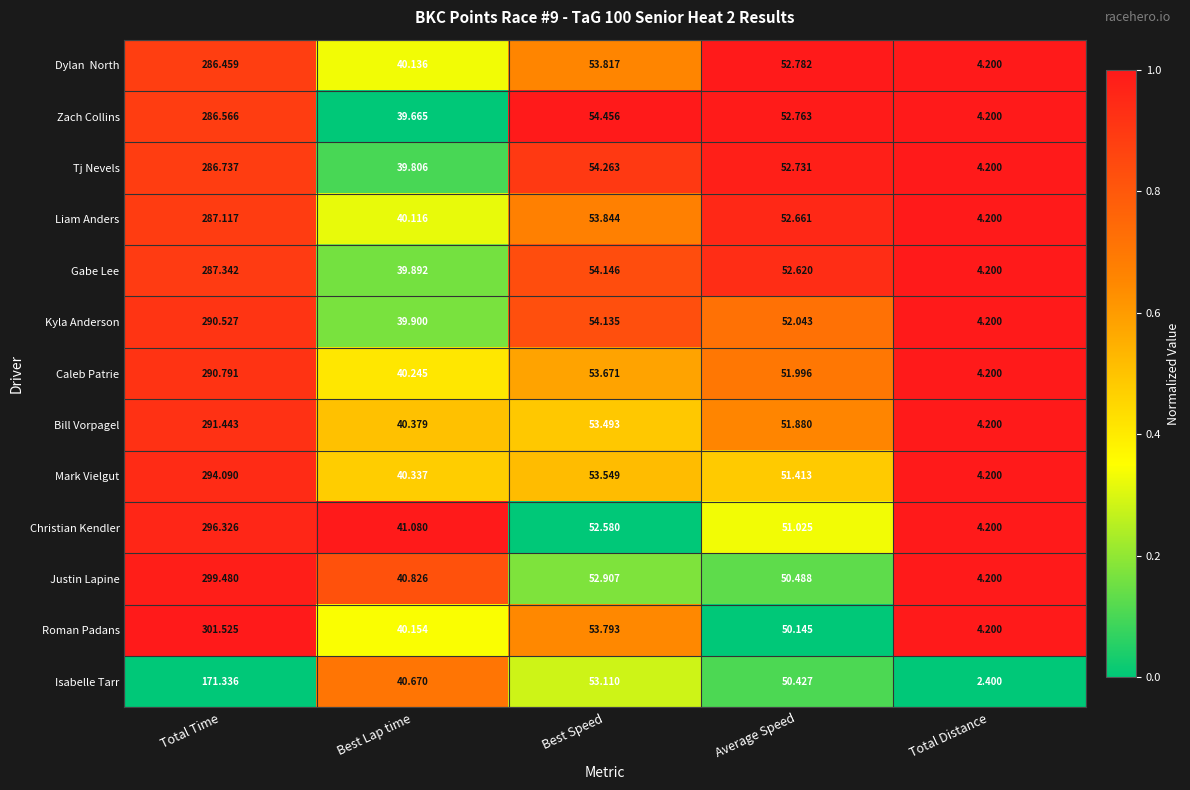

Which series changed the most between Total Time and Total Distance?

Roman Padans